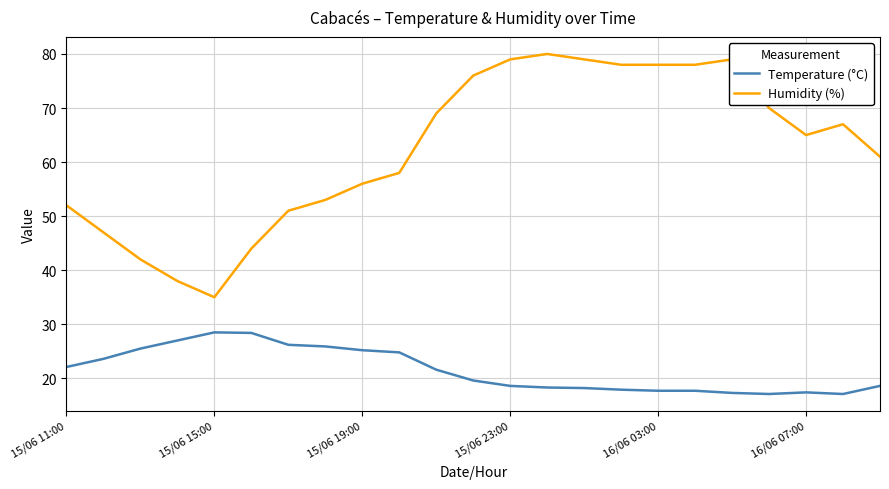

Rank the series by their maximum value, from highest to lowest.

Humidity (%), Temperature (°C)